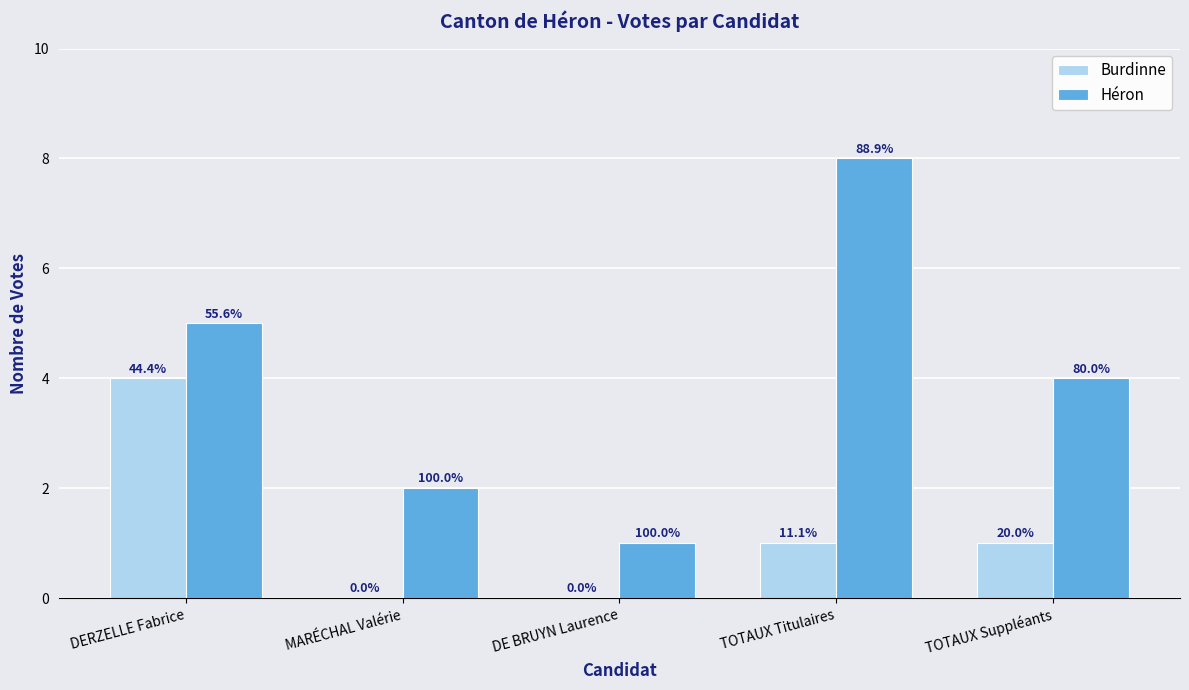

List the series in order of their peak value, lowest first.

Burdinne, Héron